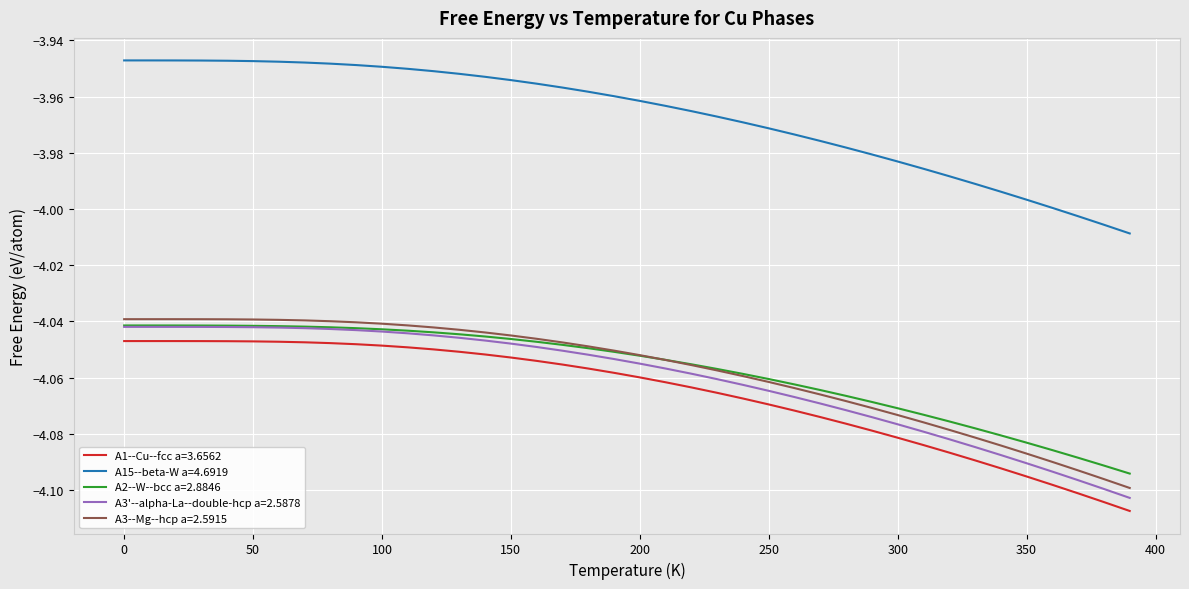

Which series has the widest spread of values?

A15--beta-W a=4.6919